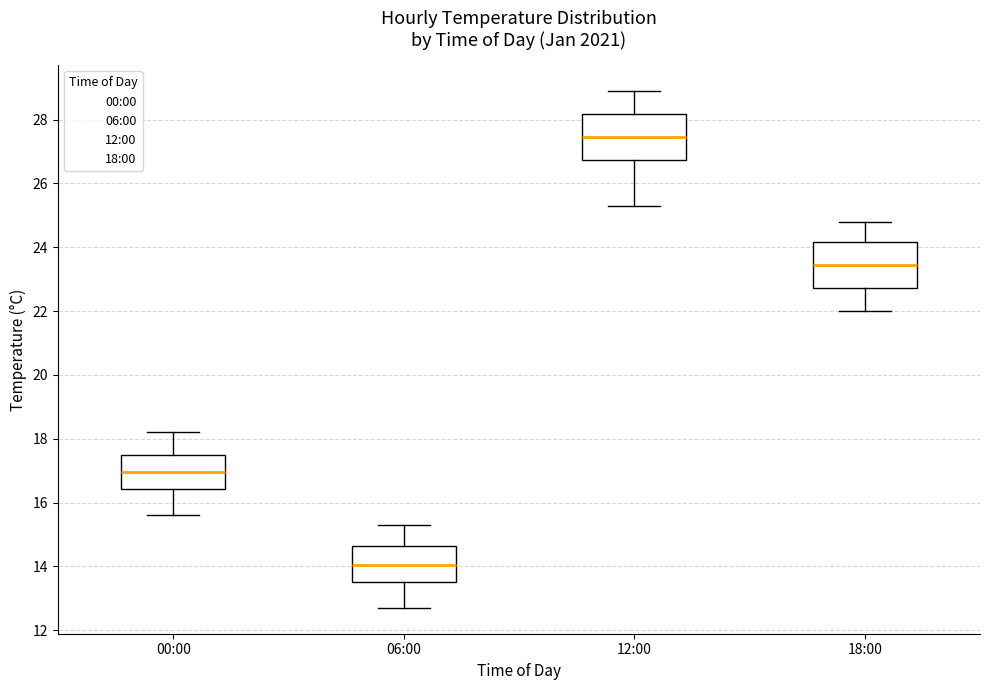

Reading left to right, read every box against the y-axis: the position of its median line, the range the box covers, and the ends of its whiskers. The values are not printed on the chart, so give them approximately, as read against the axis.

00:00: median 17.0, box 16.4 to 17.4, whiskers 15.6 to 18.2
06:00: median 14.0, box 13.6 to 14.6, whiskers 12.8 to 15.4
12:00: median 27.4, box 26.8 to 28.2, whiskers 25.4 to 29.0
18:00: median 23.4, box 22.8 to 24.2, whiskers 22.0 to 24.8